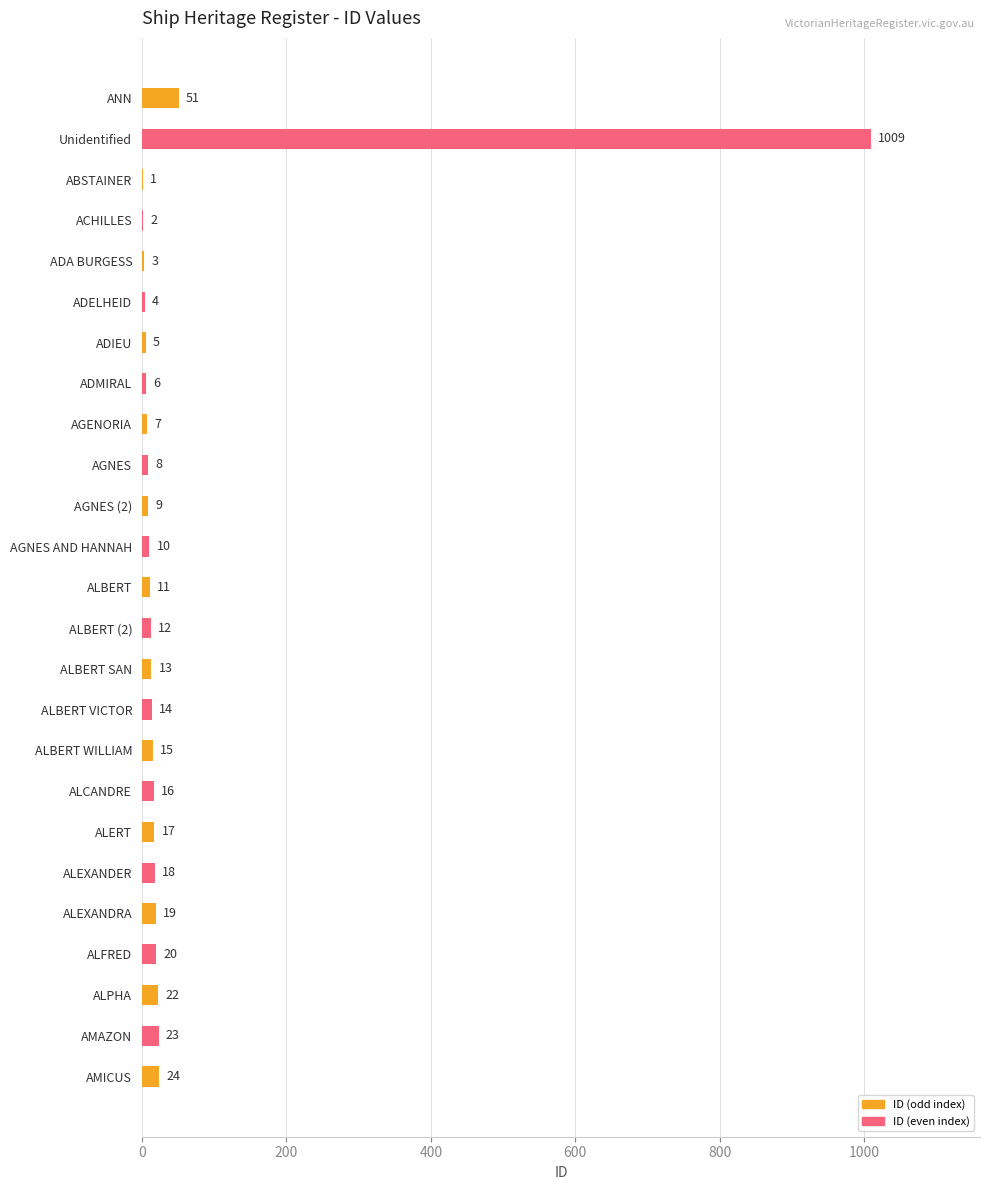

What value does the data have at AGNES (2)?

9